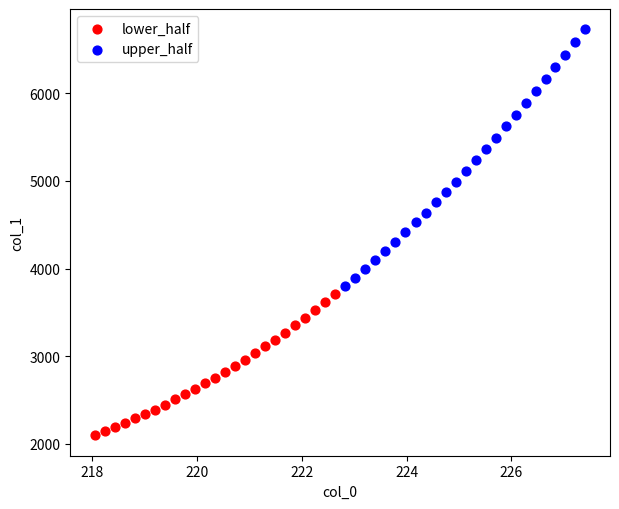

Which series has the largest Y range (max minus min)?

upper_half